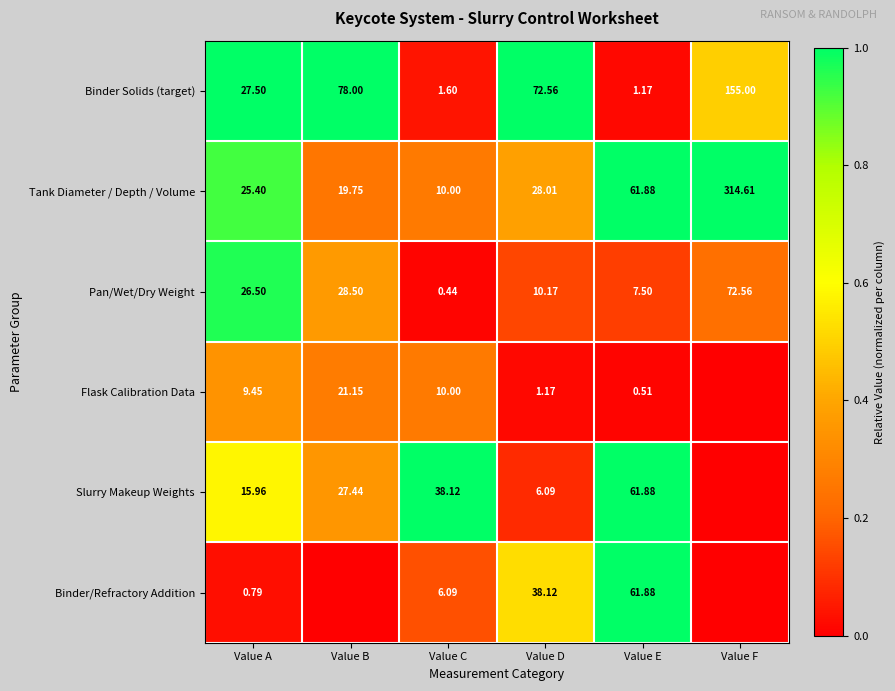

Which category has the lowest value across all series?

Value F